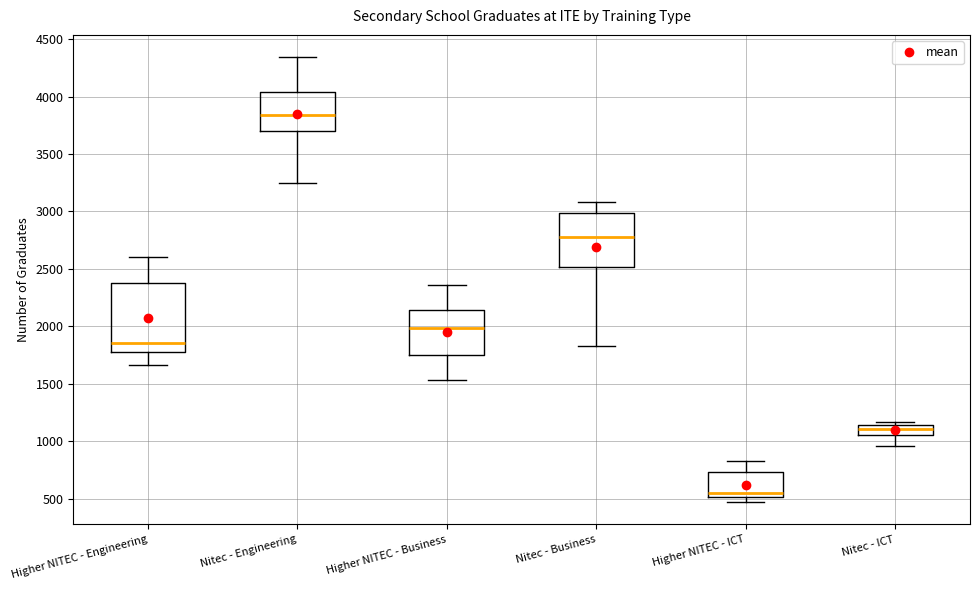

Which box's median line is the lowest?

Higher NITEC - ICT